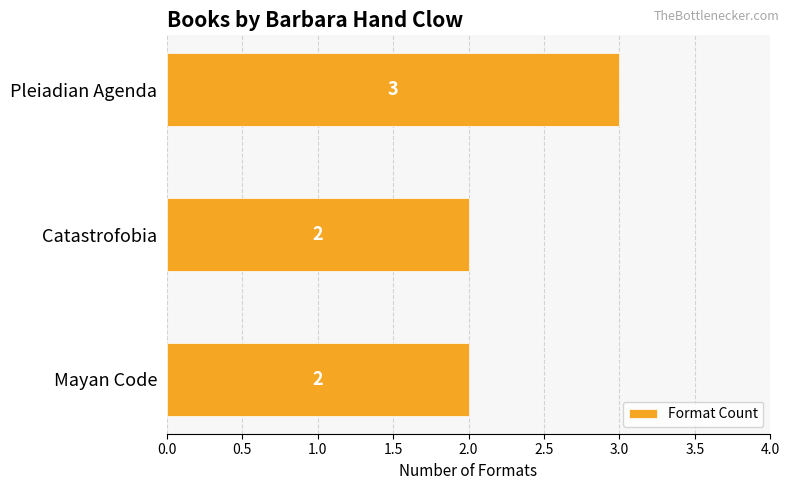

Reading bottom to top, extract all data points from this chart.

Mayan Code=2	Catastrofobia=2	Pleiadian Agenda=3